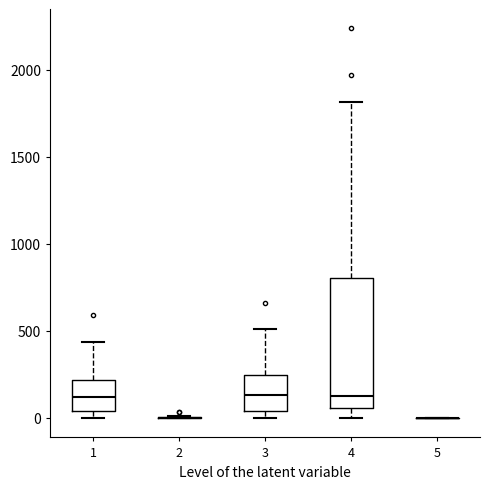

Reading left to right, transcribe this box plot: for each box, give where its median line is, the range the box spans, and where its two whiskers end, as read against the y-axis. The values are not printed on the chart, so give them approximately, as read against the axis.

1: median 100, box 50 to 200, whiskers 0 to 450
2: box collapsed to a line at 0, whiskers 0 to 0
3: median 150, box 50 to 250, whiskers 0 to 500
4: median 150, box 50 to 800, whiskers 0 to 1800
5: box collapsed to a line at 0, whiskers 0 to 0